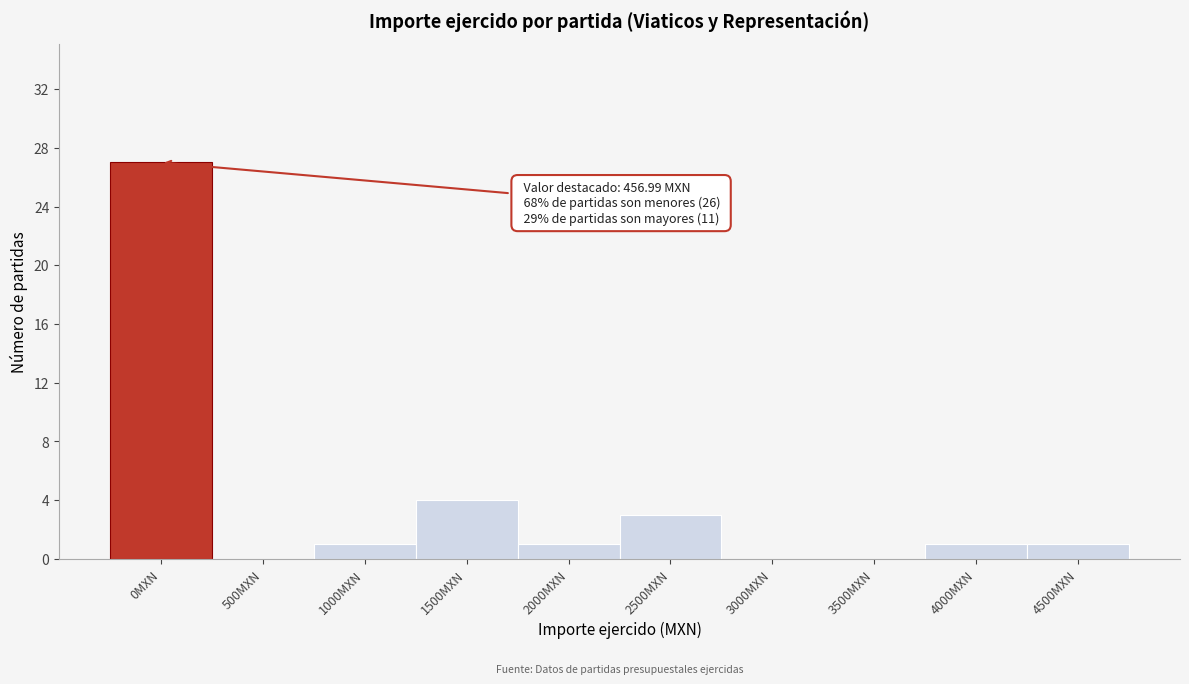

Reading left to right, extract all data points from this chart.

0MXN=27	500MXN=0	1000MXN=1	1500MXN=4	2000MXN=1	2500MXN=3	3000MXN=0	3500MXN=0	4000MXN=1	4500MXN=1